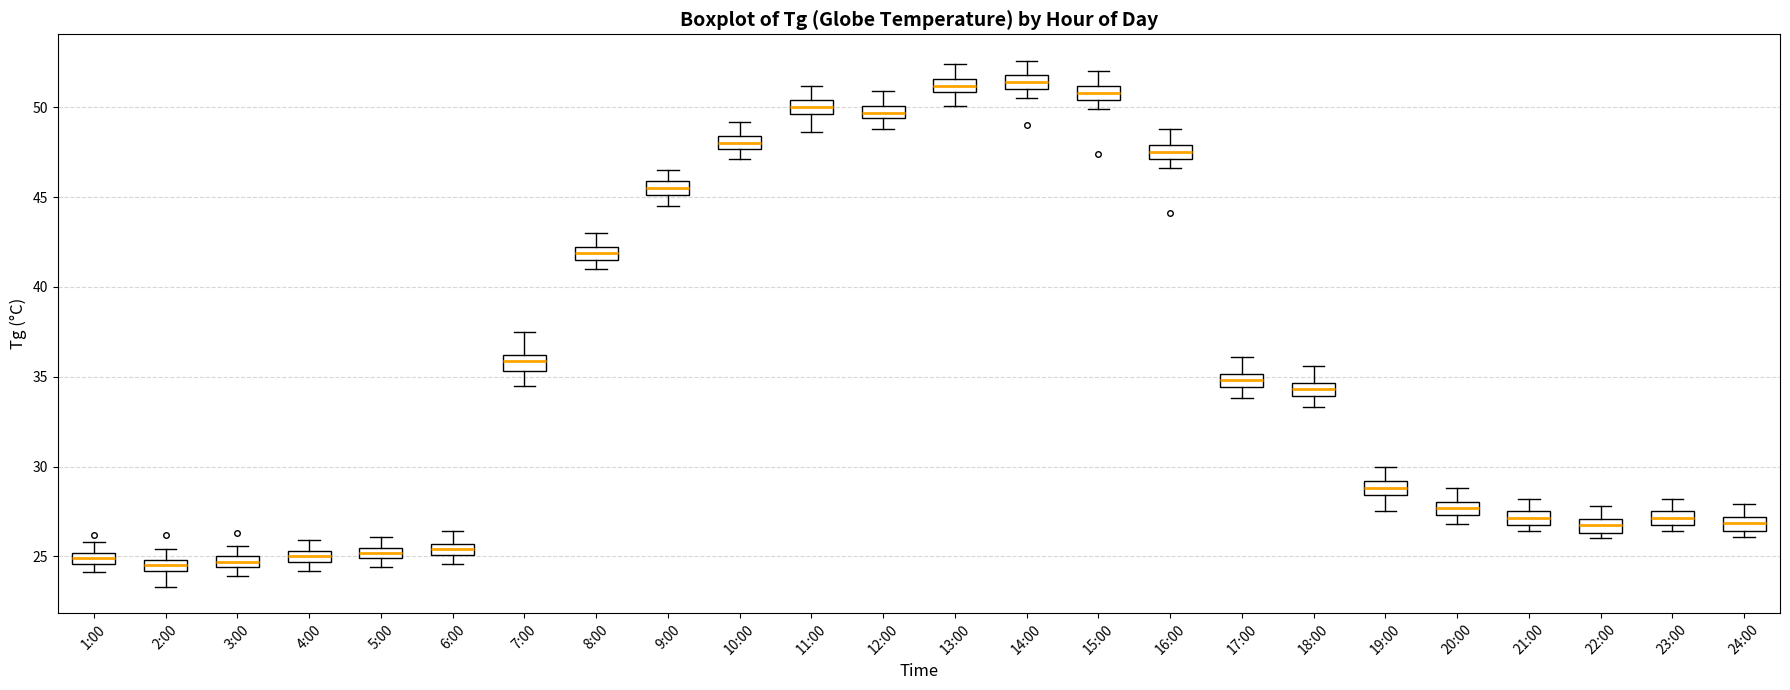

Where is the lower edge of the box for 14:00 on the y-axis? The values are not printed on the chart, so give them approximately, as read against the axis.

51.0